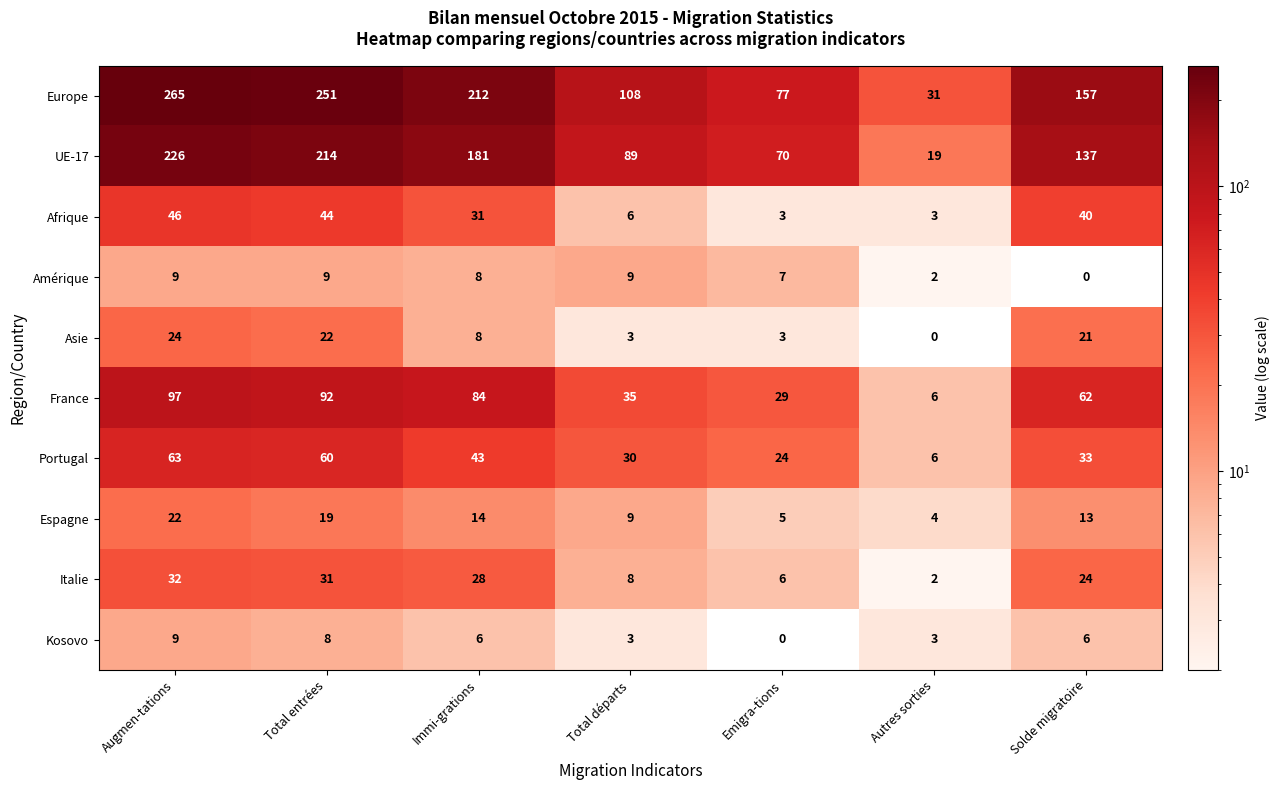

True or false: Italie has a value of 35 at Solde migratoire.

False